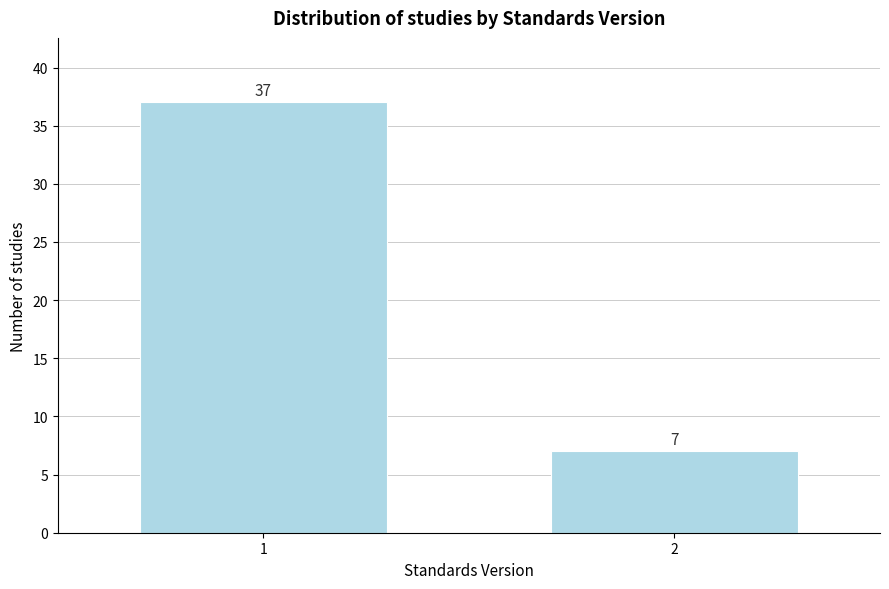

Reading right to left, transcribe all the data shown in this chart.

7	37